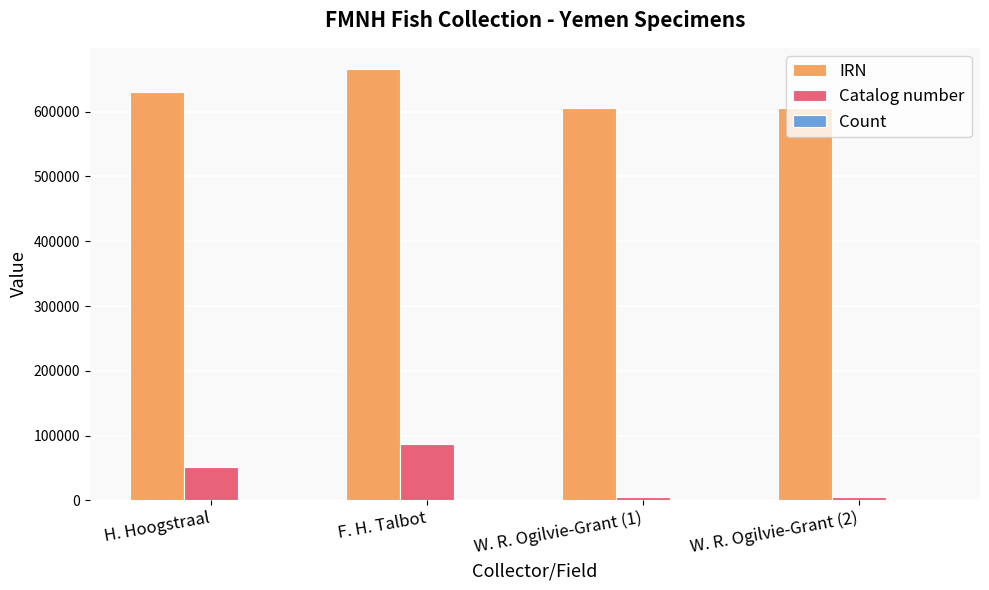

The value of IRN at H. Hoogstraal is 630716. True or false?

True